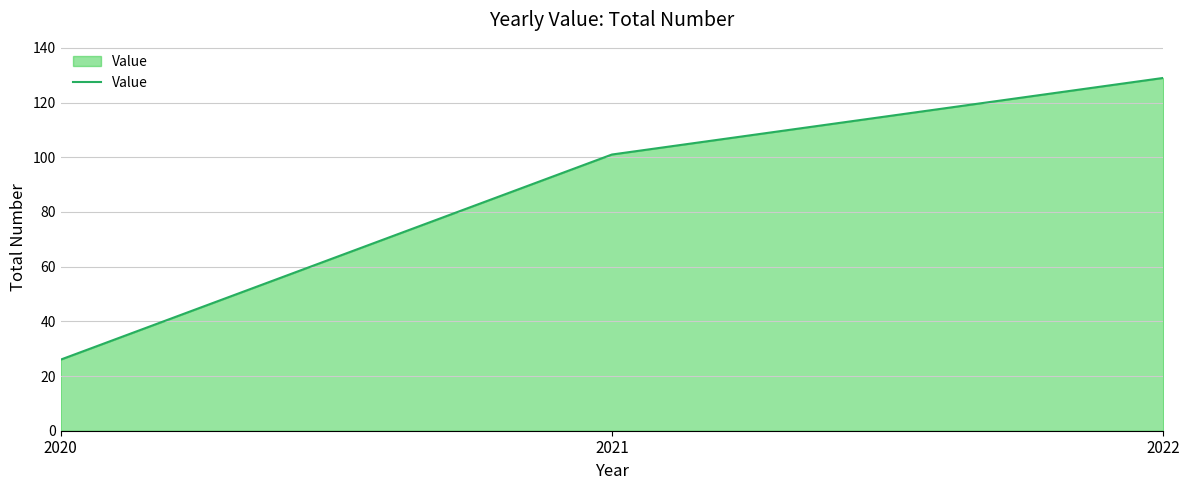

What is the average value?

85